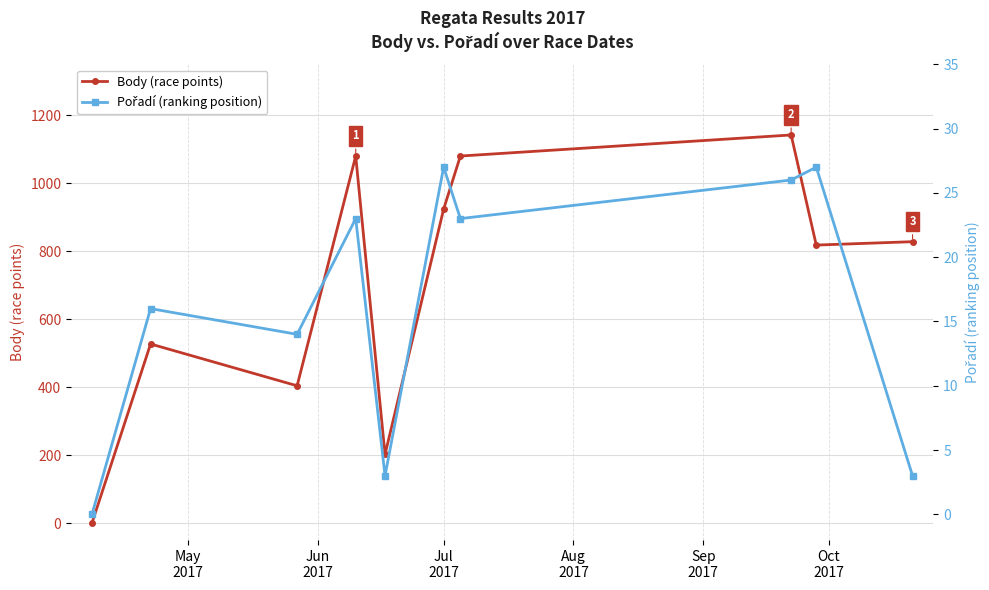

Which has a higher value, May
2017 or Jun
2017?

Jun
2017